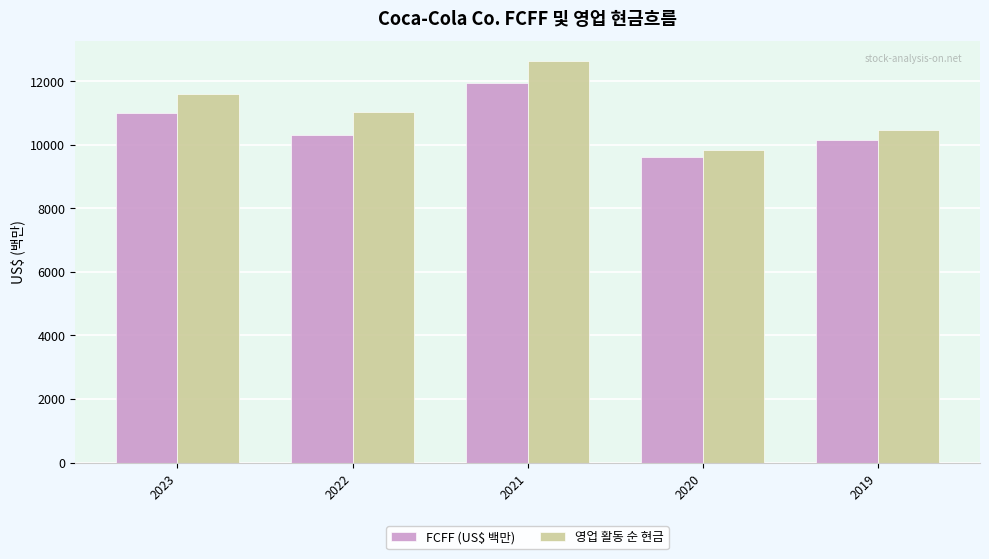

What is the value of the FCFF (US$ 백만) bar at the 4th from the left?

9601